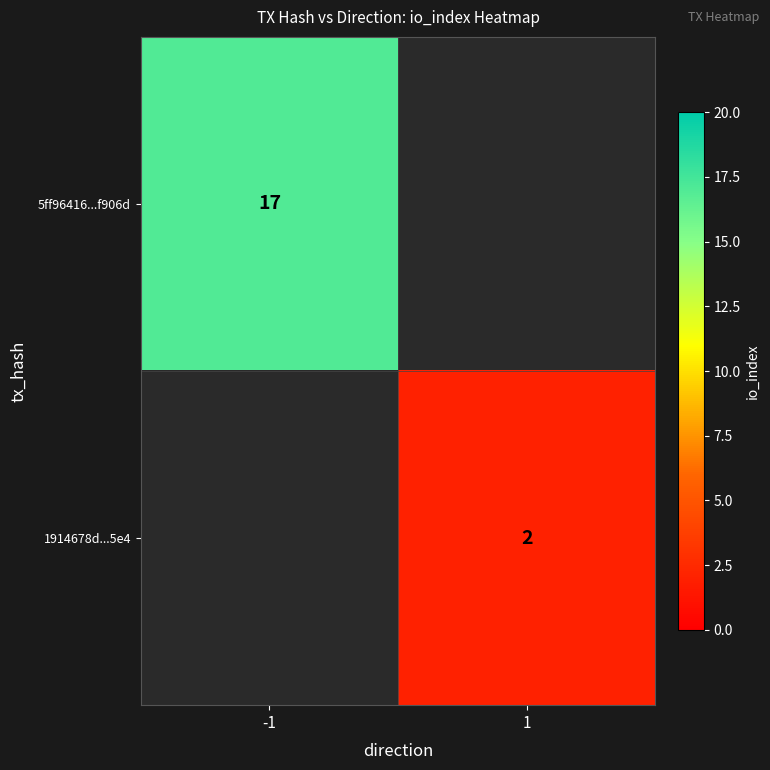

The 1914678d...5e4 series shows 1 at 1. True or false?

False